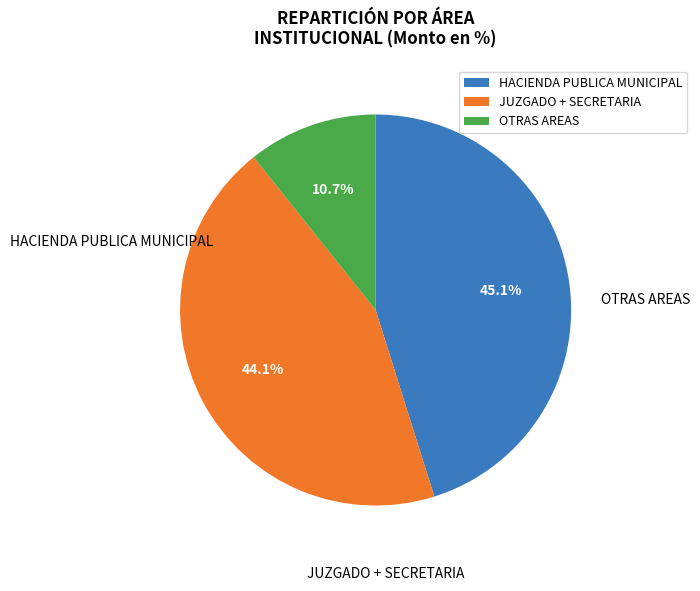

Does any single category account for the majority?

No